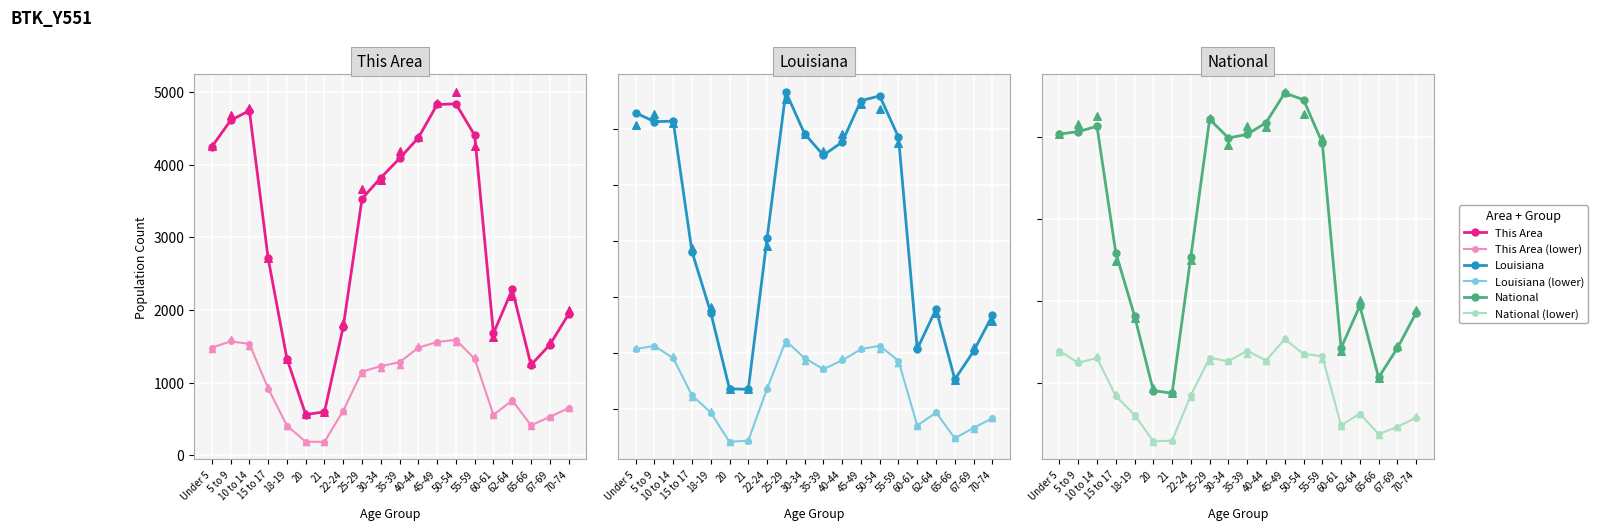

Which series reaches the maximum Y coordinate?

National